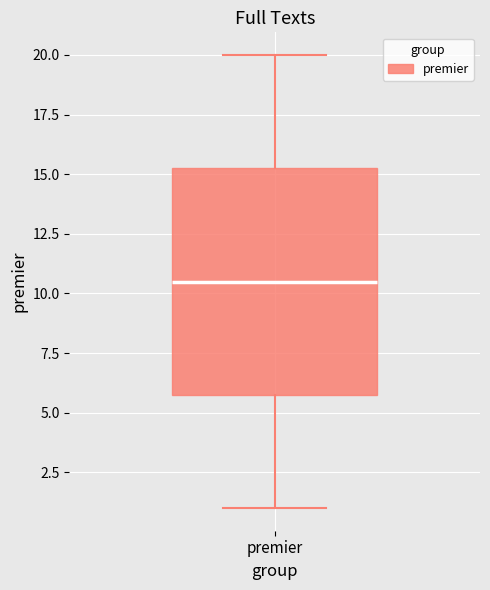

Transcribe this box plot: give where the median line is, the range the box spans, and where the two whiskers end, as read against the y-axis. The values are not printed on the chart, so give them approximately, as read against the axis.

median 10.5, box 6.0 to 15.5, whiskers 1.0 to 20.0